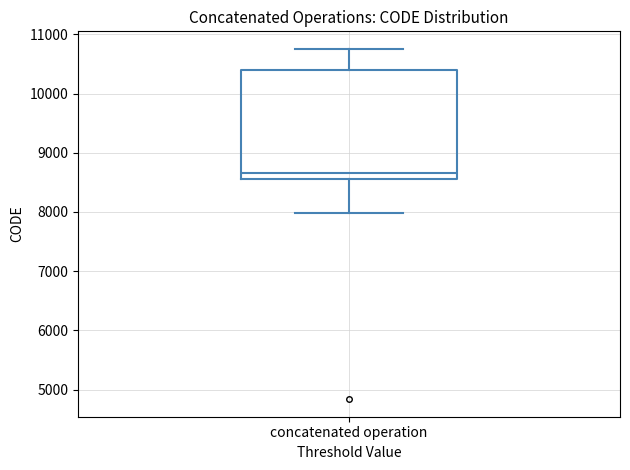

Where is the upper edge of the box for concatenated operation on the y-axis? The values are not printed on the chart, so give them approximately, as read against the axis.

10400